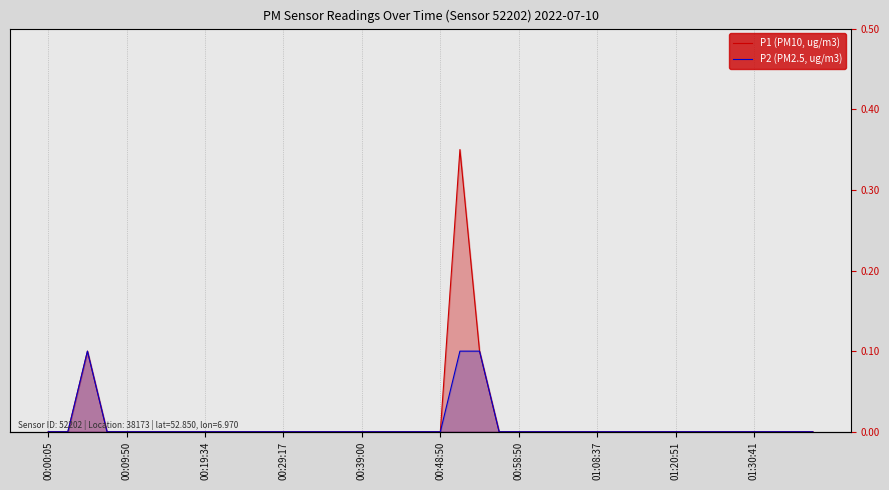

How many values in the P1 (PM10, ug/m3) series exceed 0?

3